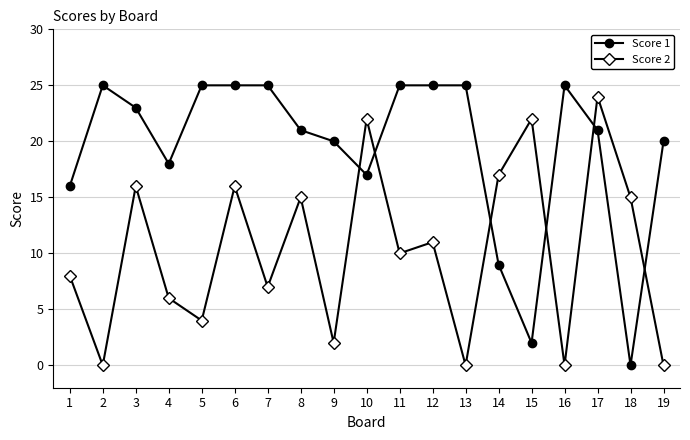

Reading left to right, extract all data points from this chart.

Score 1: 1=16	2=25	3=23	4=18	5=25	6=25	7=25	8=21	9=20	10=17	11=25	12=25	13=25	14=9	15=2	16=25	17=21	18=0	19=20
Score 2: 1=8	2=0	3=16	4=6	5=4	6=16	7=7	8=15	9=2	10=22	11=10	12=11	13=0	14=17	15=22	16=0	17=24	18=15	19=0